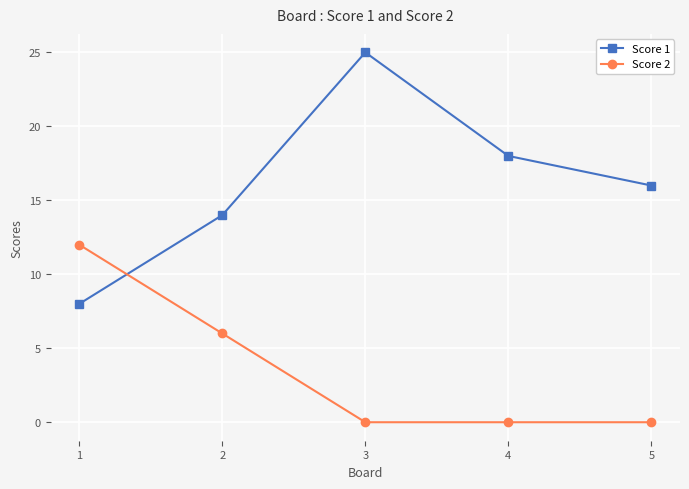

At 4, list the series in order from smallest to largest.

Score 2, Score 1